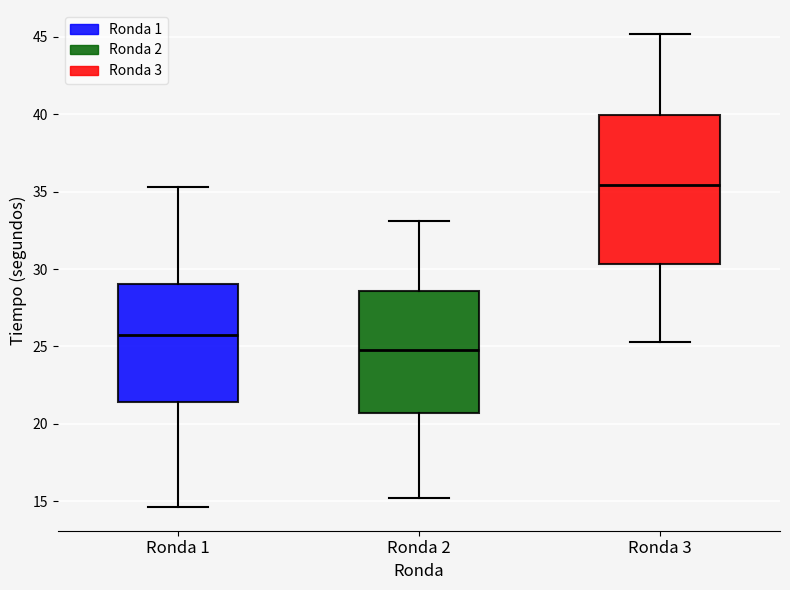

Reading left to right, transcribe this box plot: for each box, give where its median line is, the range the box spans, and where its two whiskers end, as read against the y-axis. The values are not printed on the chart, so give them approximately, as read against the axis.

Ronda 1: median 25.5, box 21.5 to 29.0, whiskers 14.5 to 35.5
Ronda 2: median 25.0, box 20.5 to 28.5, whiskers 15.0 to 33.0
Ronda 3: median 35.5, box 30.5 to 40.0, whiskers 25.5 to 45.0